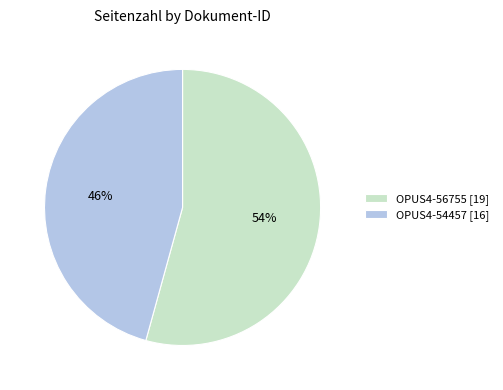

Which category accounts for the majority?

OPUS4-56755 [19]